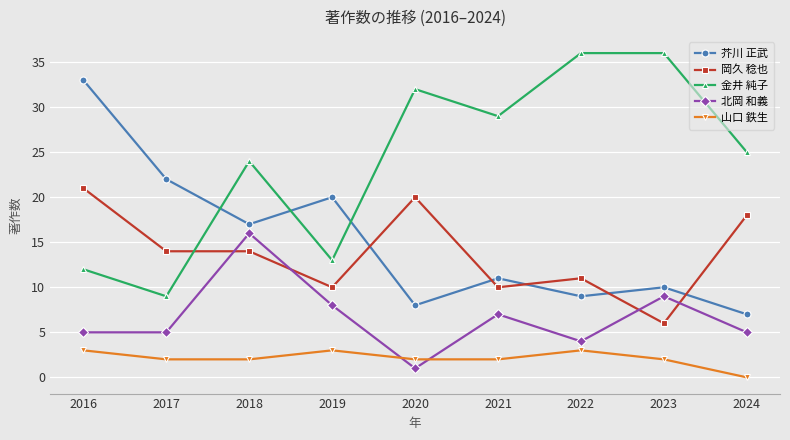

Between which two adjacent categories do 金井 純子 and 芥川 正武 first intersect?

2017 and 2018